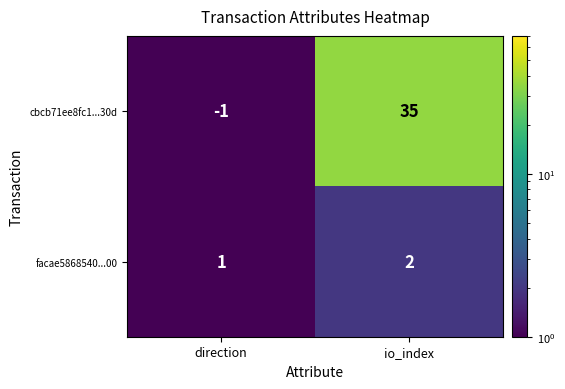

What is the difference between the cbcb71ee8fc1...30d values at direction and io_index?

36